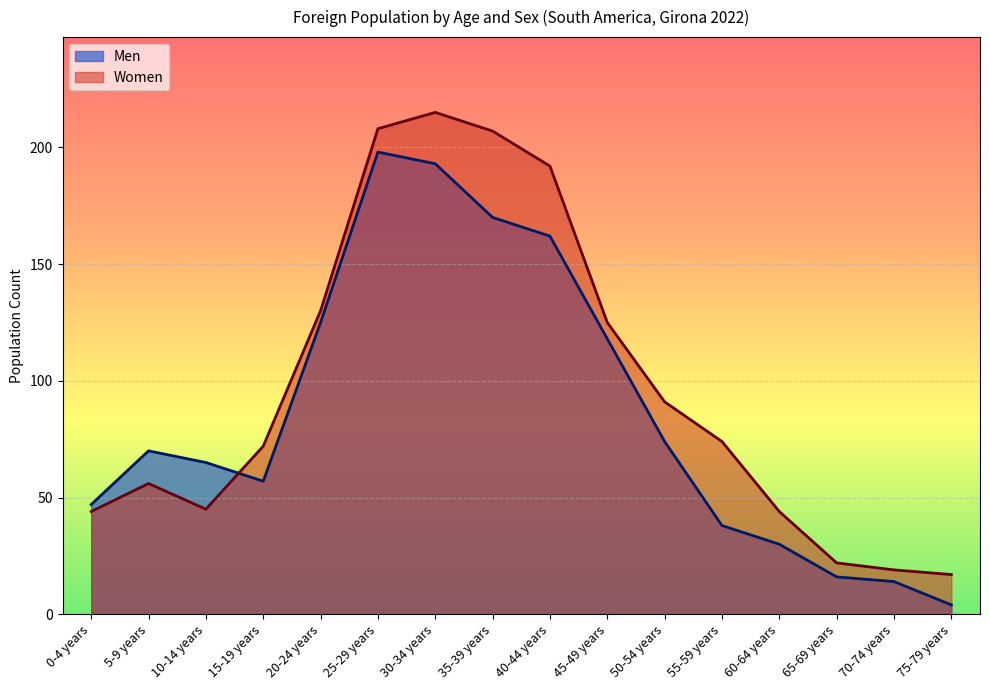

Is the value of Women at 65-69 years greater than the value of Men at 35-39 years?

No